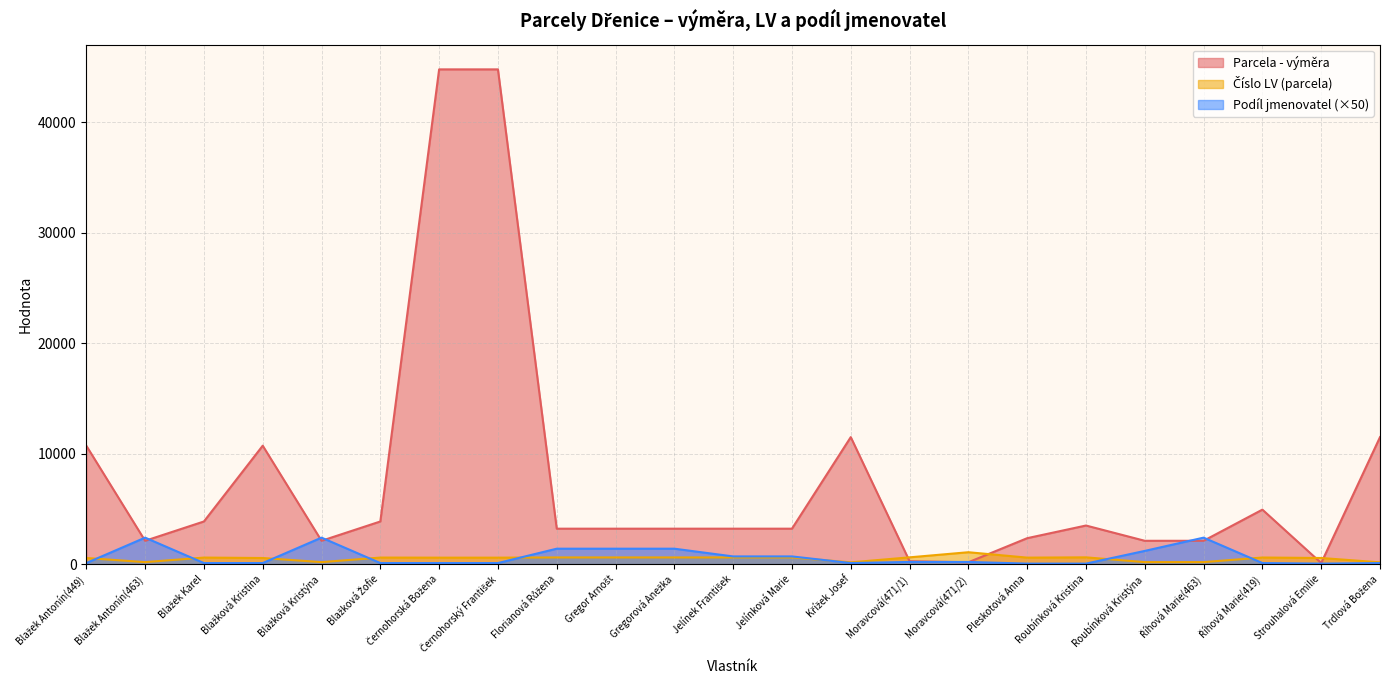

What is the spread (max minus min) of values at Roubínková Kristina?

3447